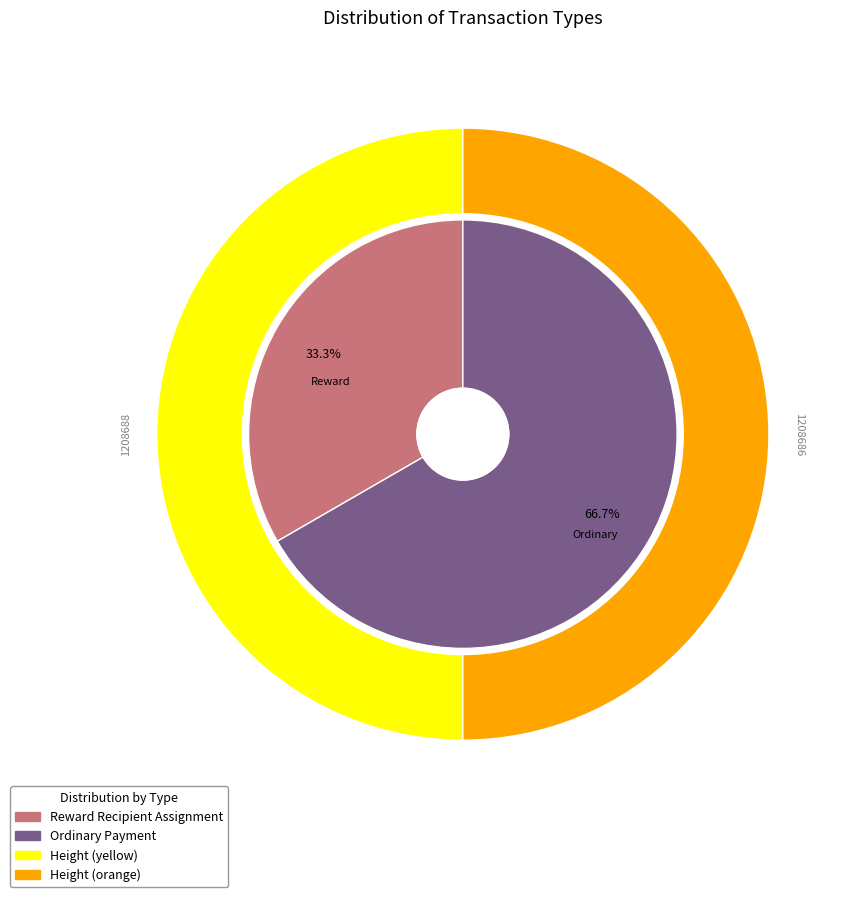

Which category has the smallest portion of the pie?

Reward Recipient Assignment